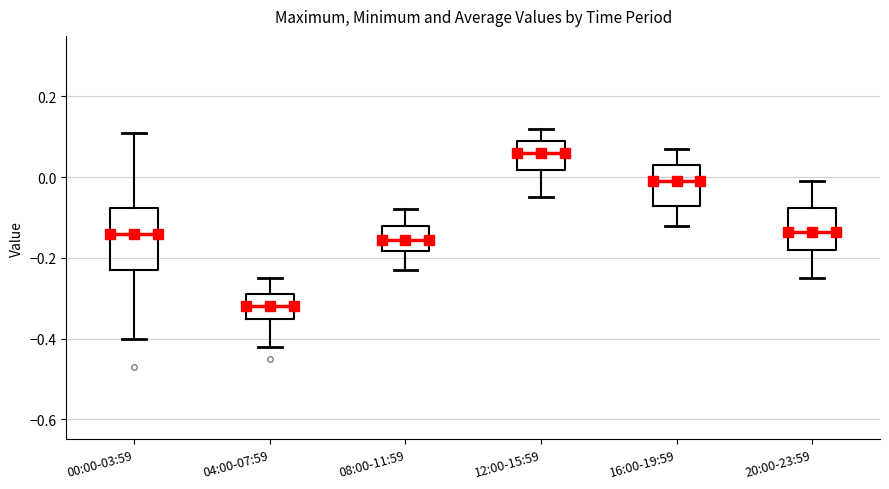

Where is the upper edge of the box for 08:00-11:59 on the y-axis? The values are not printed on the chart, so give them approximately, as read against the axis.

-0.12